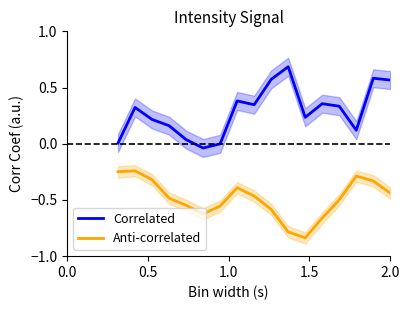

How many interior local peaks does the Anti-correlated series have?

3